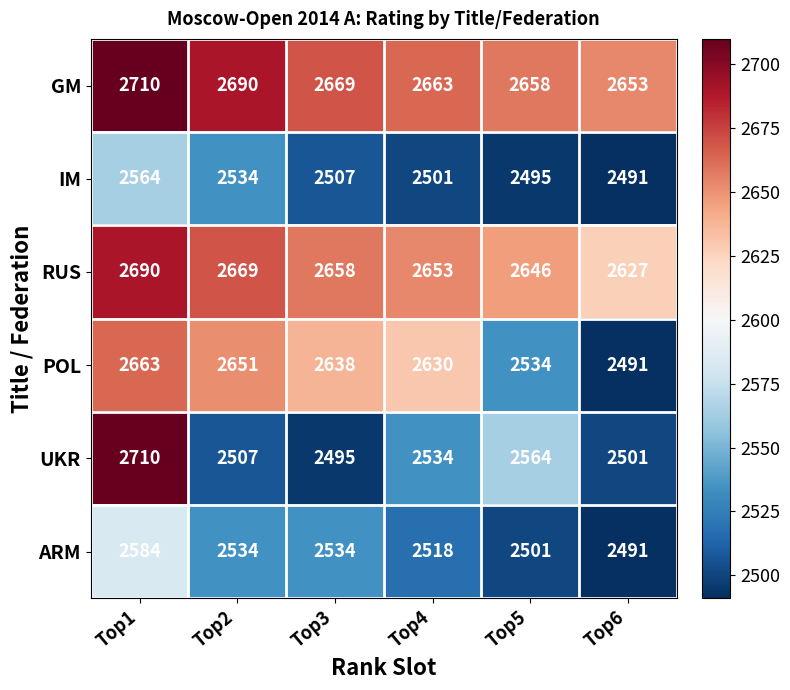

List the labels in order of POL value, smallest first.

Top6, Top5, Top4, Top3, Top2, Top1